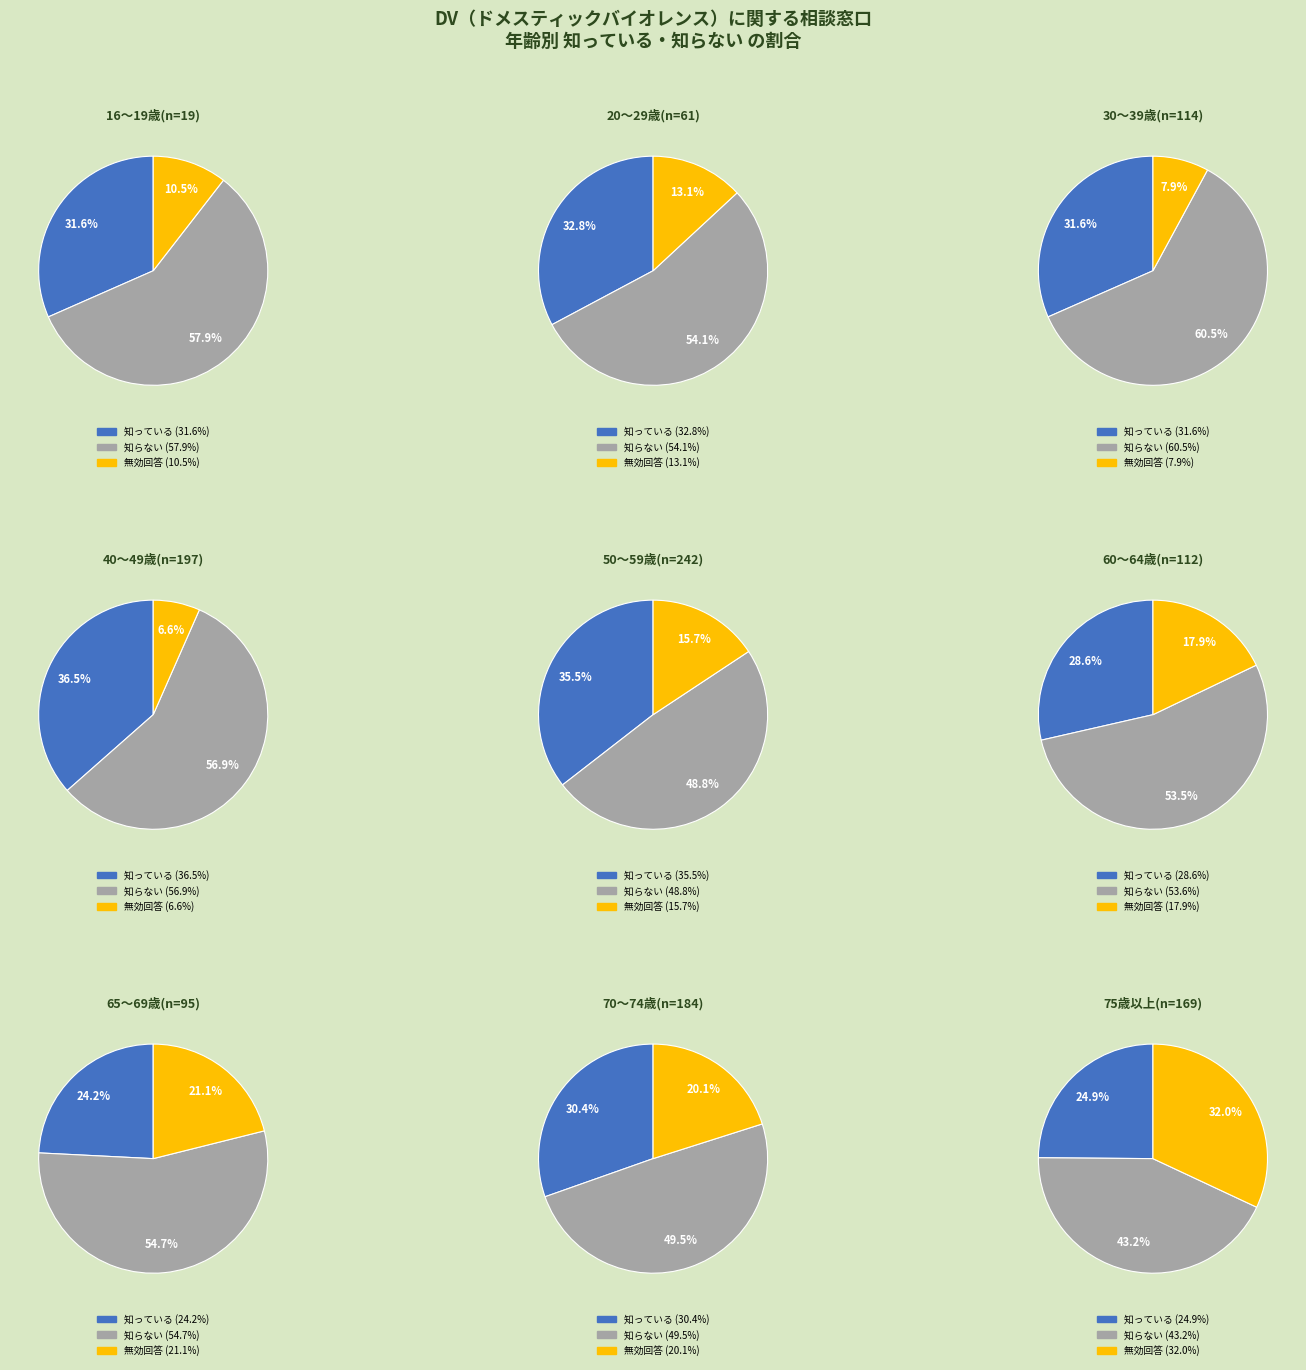

To the nearest percent, what is the combined percentage of 30～39歳(n=114) and 60～64歳(n=112)?

18%